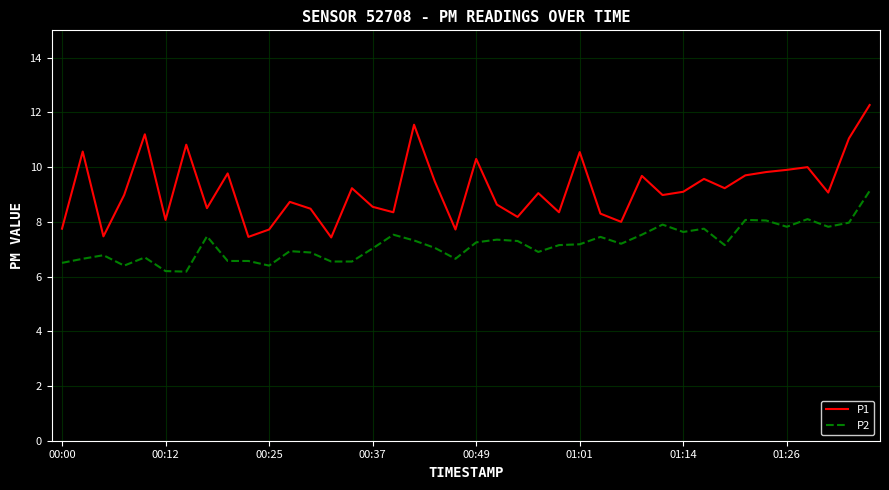

What is the minimum value for P1?

7.4